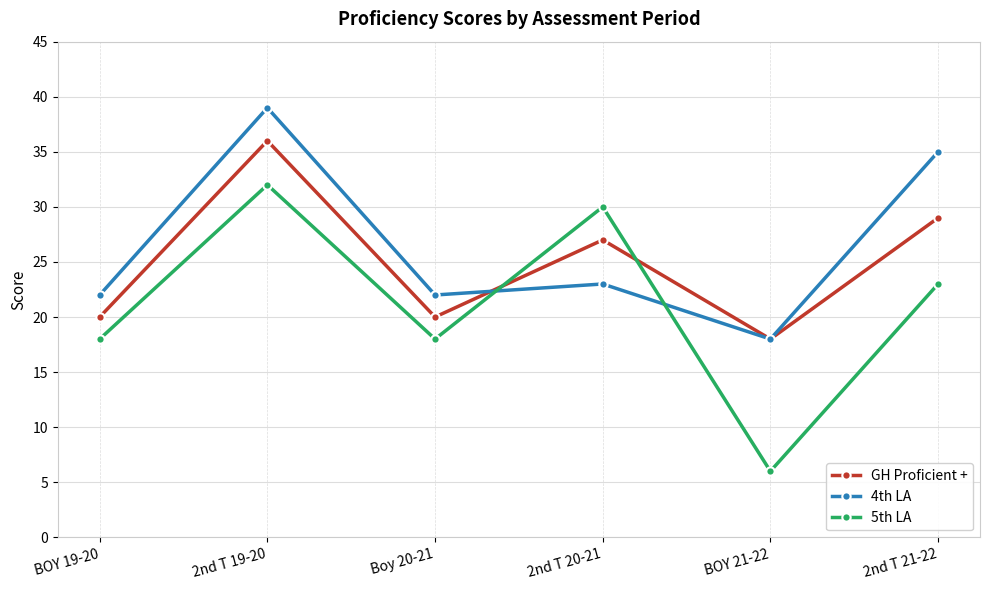

What is the lowest value of the 5th LA series?

6